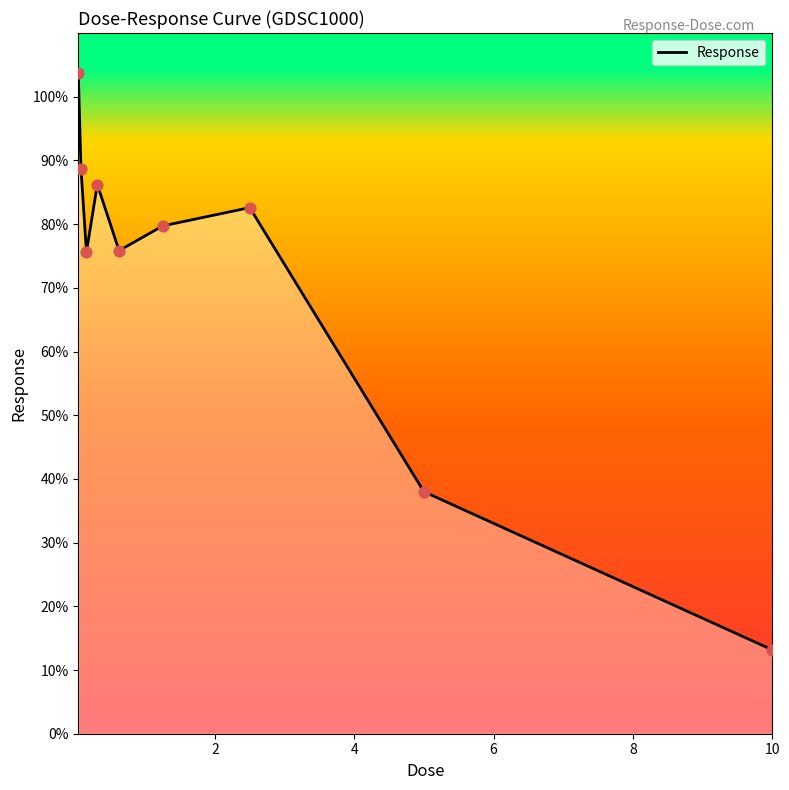

What is the difference between the maximum and minimum values?

90.6